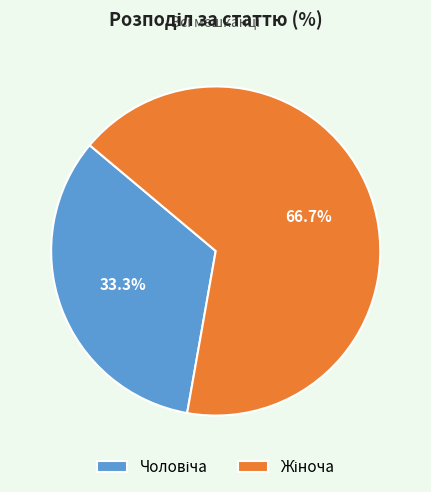

Is there a majority slice in this chart?

Yes